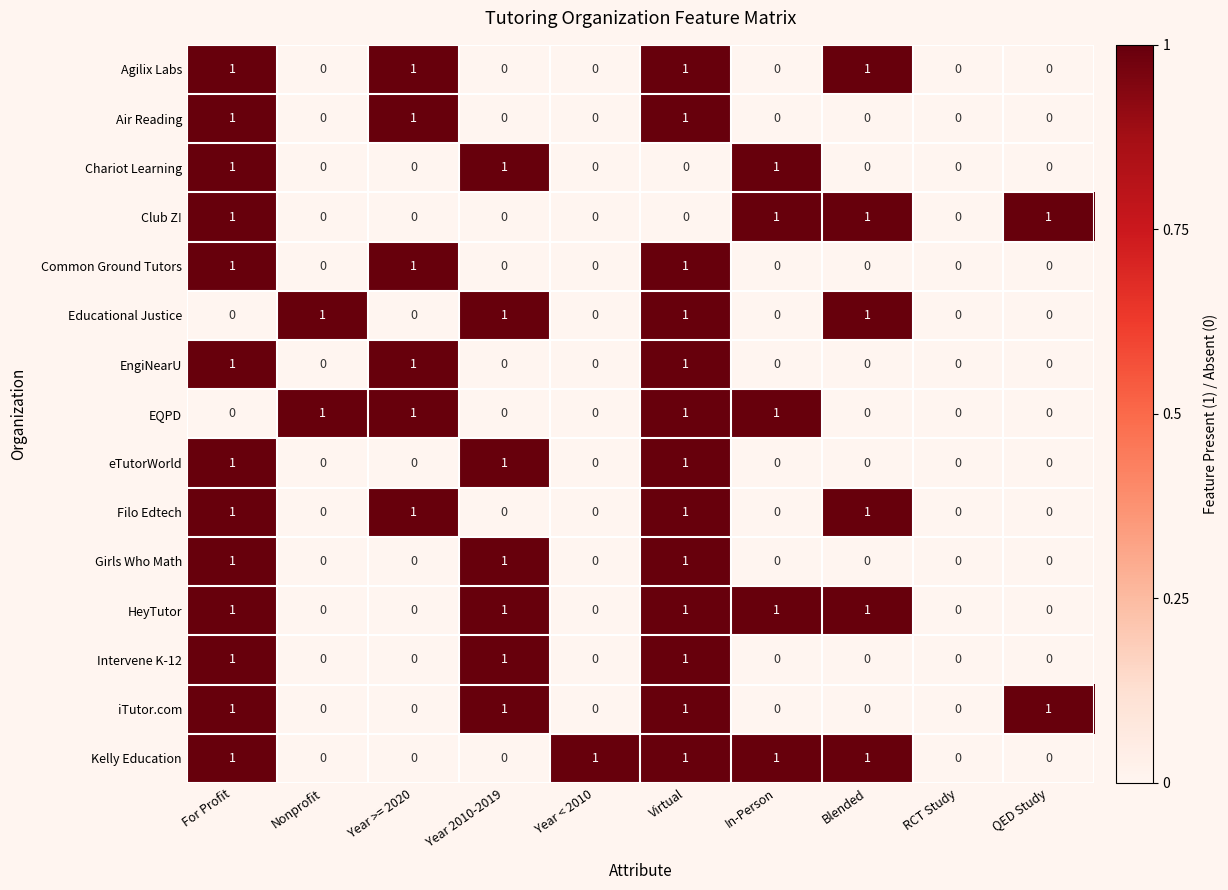

What is the sum of all eTutorWorld values?

3